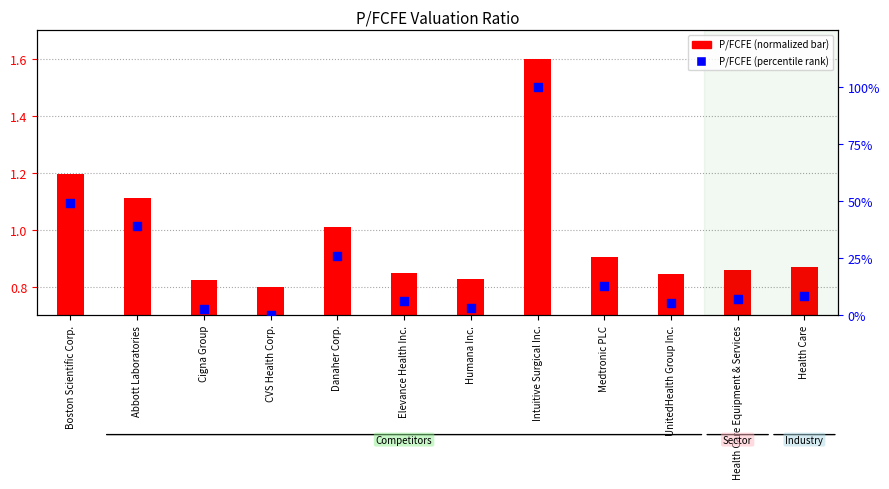

At which category is the sum across all series the highest?

Intuitive Surgical Inc.